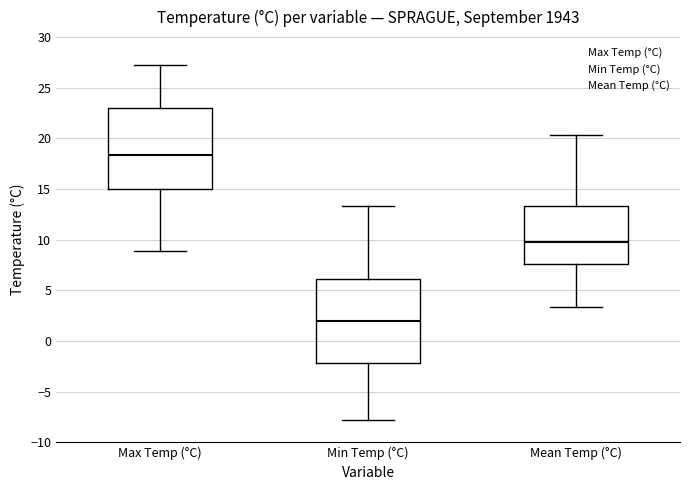

Reading left to right, transcribe this box plot: for each box, give where its median line is, the range the box spans, and where its two whiskers end, as read against the y-axis. The values are not printed on the chart, so give them approximately, as read against the axis.

Max Temp (°C): median 18.5, box 15.0 to 23.0, whiskers 9.0 to 27.0
Min Temp (°C): median 2.0, box -2.0 to 6.0, whiskers -8.0 to 13.5
Mean Temp (°C): median 10.0, box 7.5 to 13.5, whiskers 3.5 to 20.5